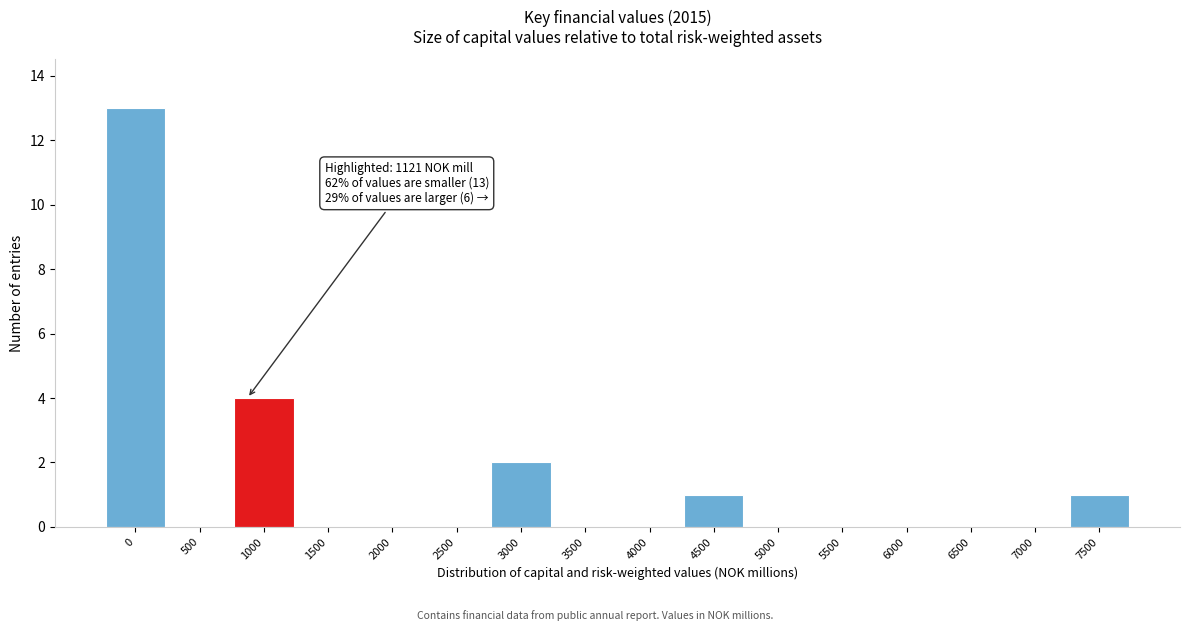

Reading left to right, extract all data points from this chart.

0=13	500=0	1000=4	1500=0	2000=0	2500=0	3000=2	3500=0	4000=0	4500=1	5000=0	5500=0	6000=0	6500=0	7000=0	7500=1